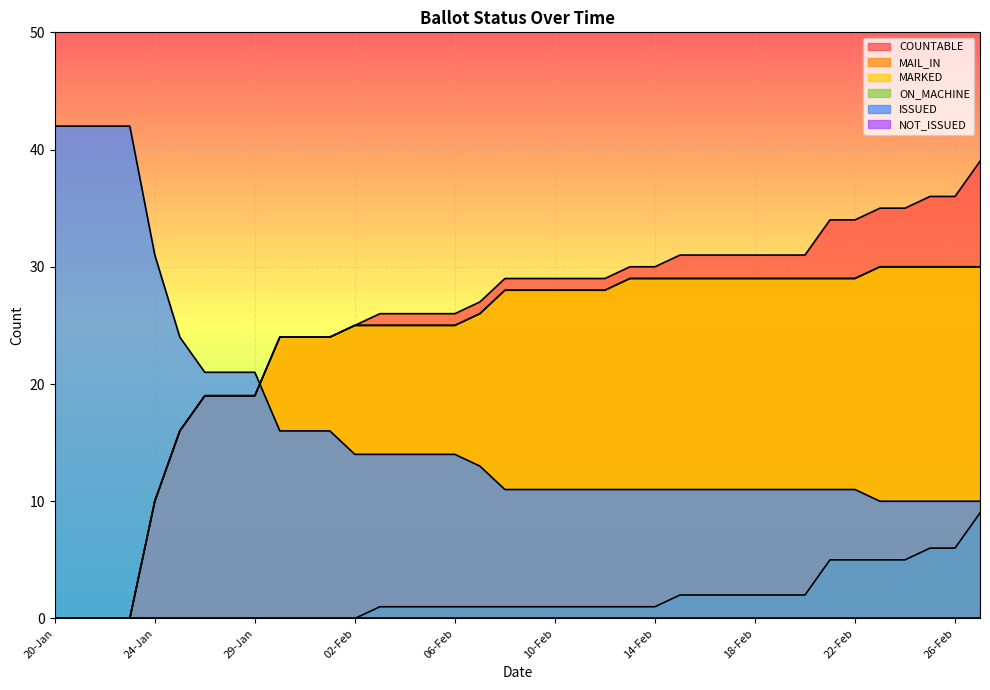

At which label is ISSUED closest to 26?

25-Jan